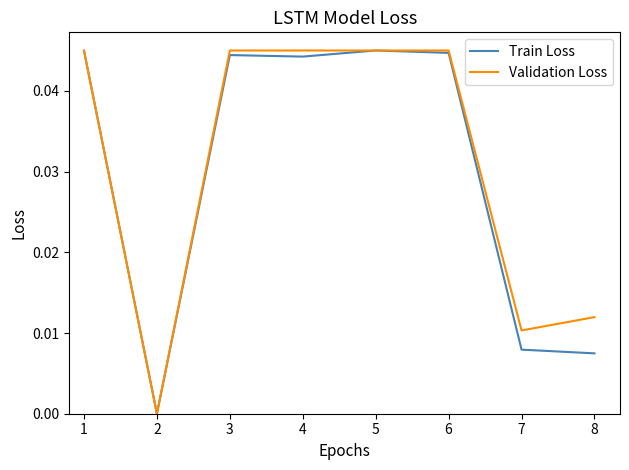

Which series changed the most between 2 and 4?

Validation Loss